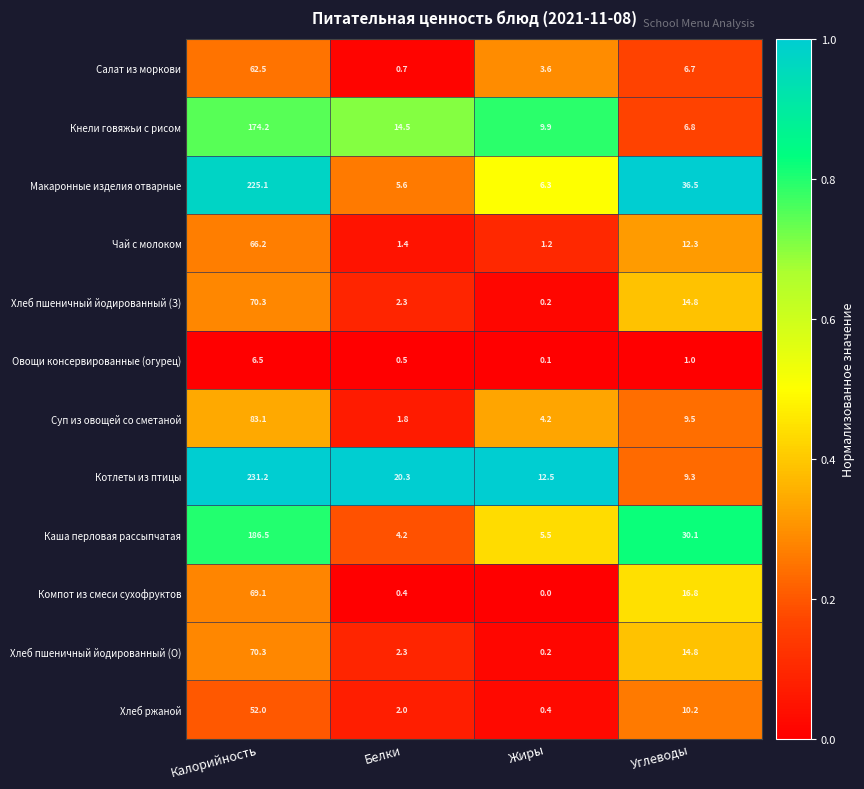

What is the average value of the Каша перловая рассыпчатая series?

56.6